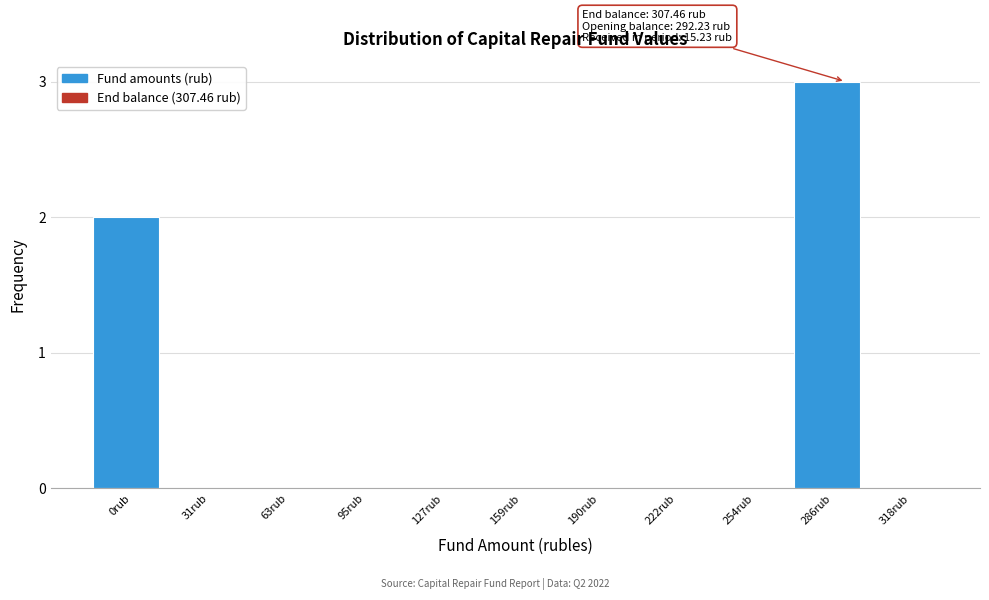

Reading left to right, list all the values displayed in this chart.

0rub=2	31rub=0	63rub=0	95rub=0	127rub=0	159rub=0	190rub=0	222rub=0	254rub=0	286rub=3	318rub=0